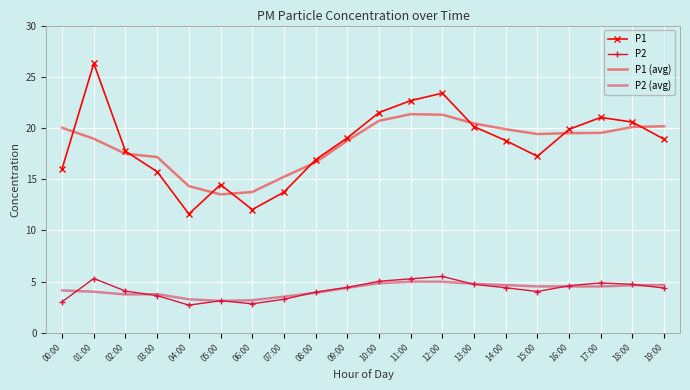

What is the difference between the highest and lowest values at 03:00?

13.5